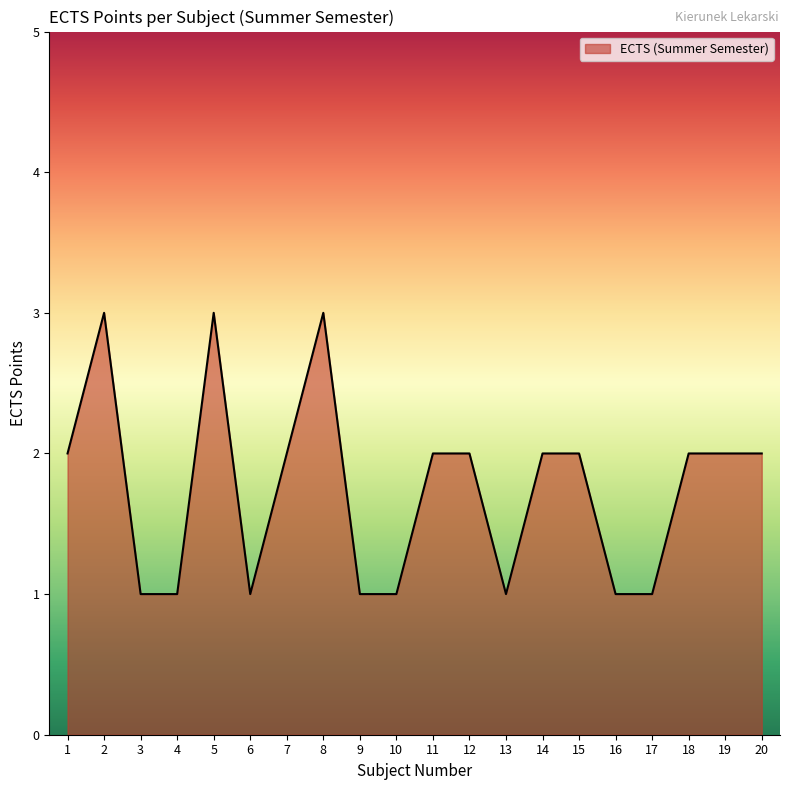

What is the change in value from 10 to 20?

+1